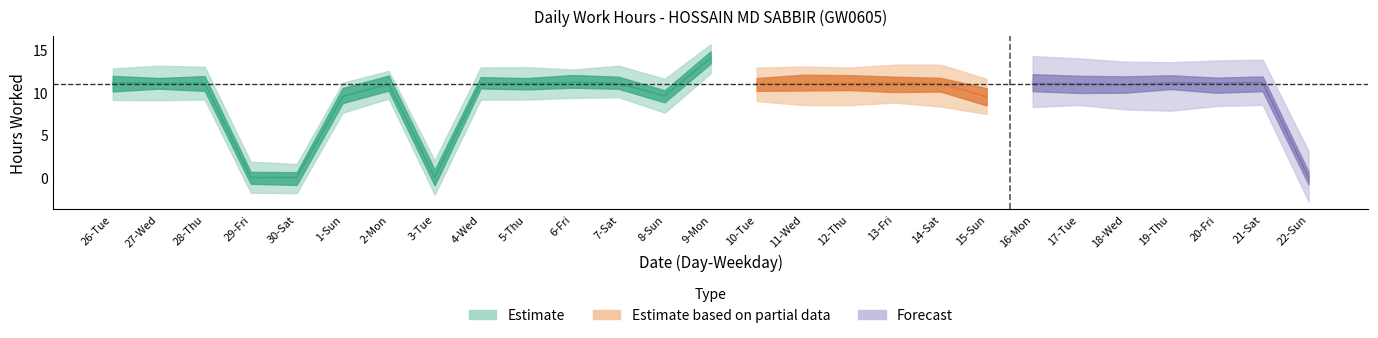

What is the greatest value displayed?

14.1